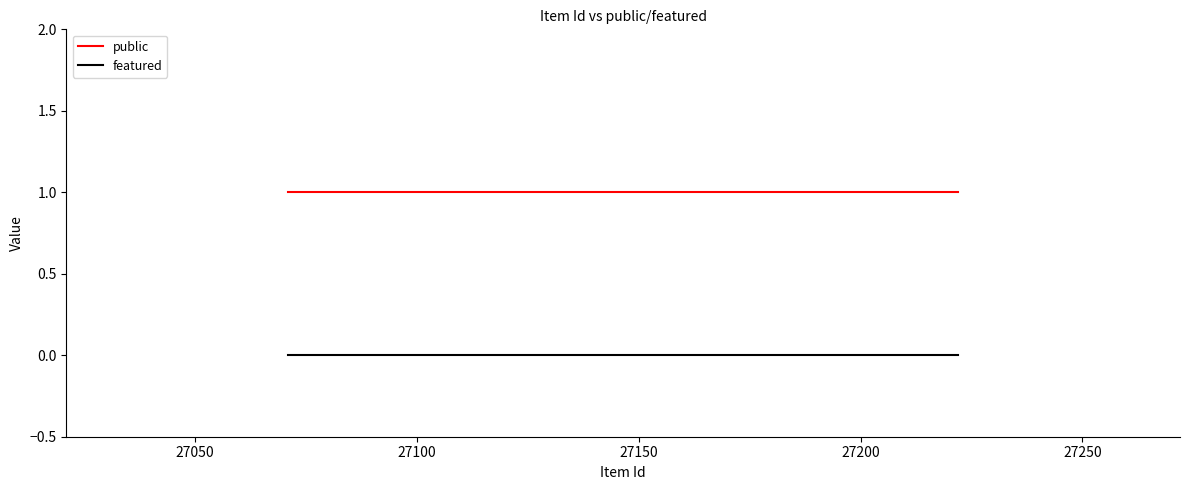

What is the minimum value for public?

1